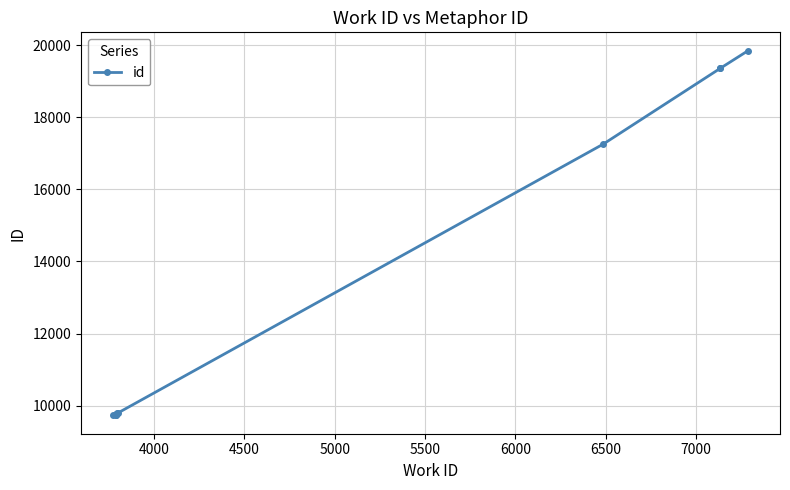

Approximately how many times larger is the value at 4000 compared to 4500?

1.0